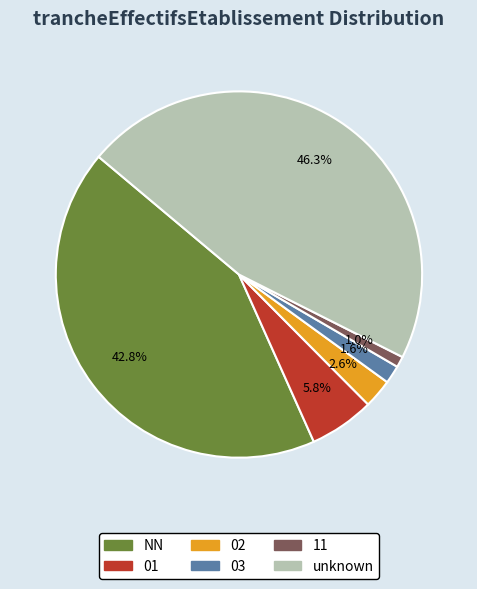

What is the ratio of the value at NN to the value at 03?

26.8